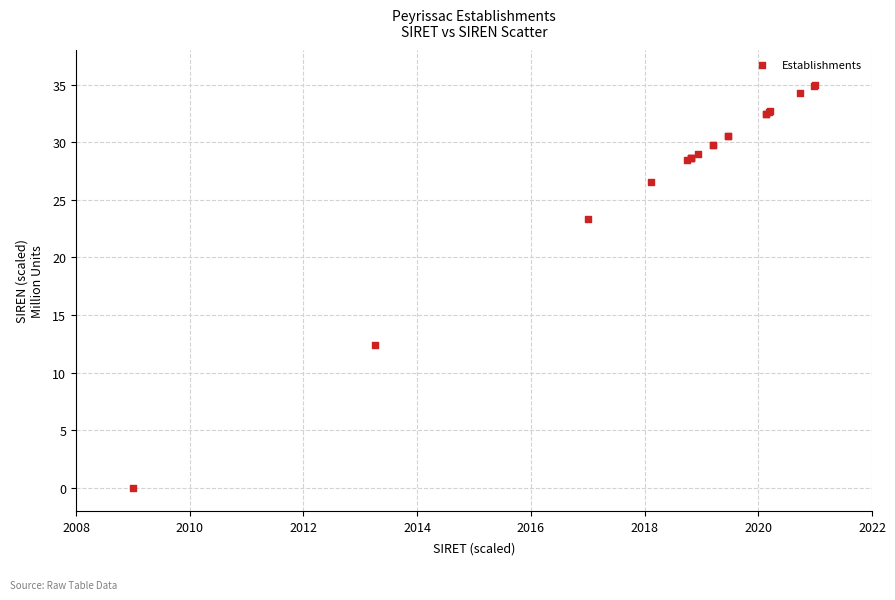

What Y value in the scatter plot is closest to 17?

12.4